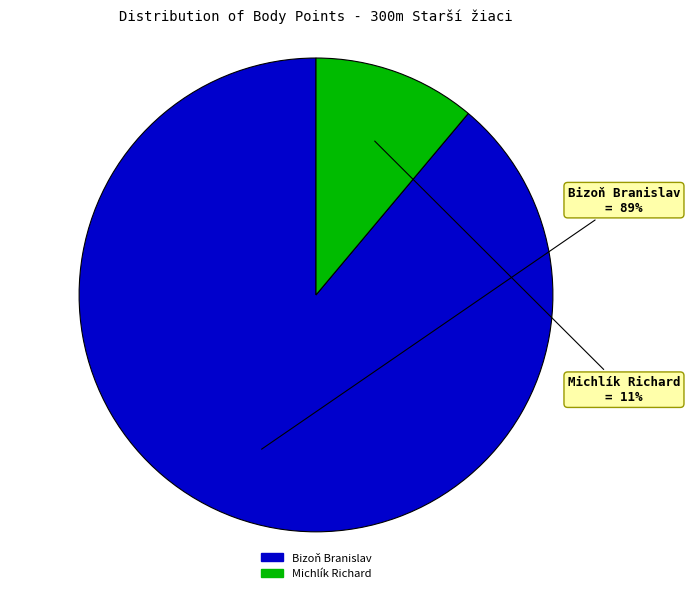

Do Michlík Richard and Bizoň Branislav together represent more than half of the pie?

Yes